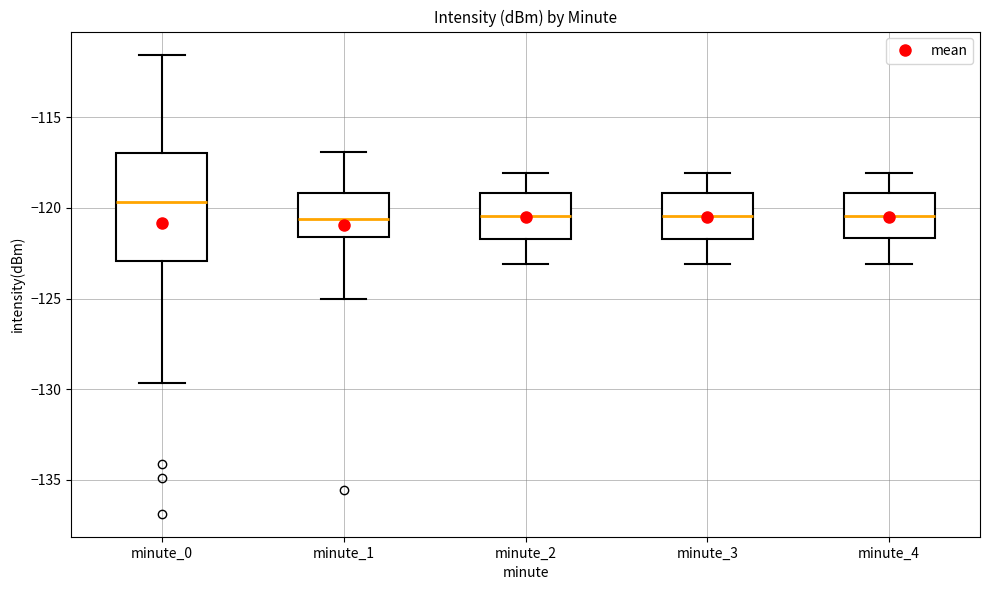

Reading left to right, read every box against the y-axis: the position of its median line, the range the box covers, and the ends of its whiskers. The values are not printed on the chart, so give them approximately, as read against the axis.

minute_0: median -119.5, box -123.0 to -117.0, whiskers -129.5 to -111.5
minute_1: median -120.5, box -121.5 to -119.0, whiskers -125.0 to -117.0
minute_2: median -120.5, box -121.5 to -119.0, whiskers -123.0 to -118.0
minute_3: median -120.5, box -121.5 to -119.0, whiskers -123.0 to -118.0
minute_4: median -120.5, box -121.5 to -119.0, whiskers -123.0 to -118.0